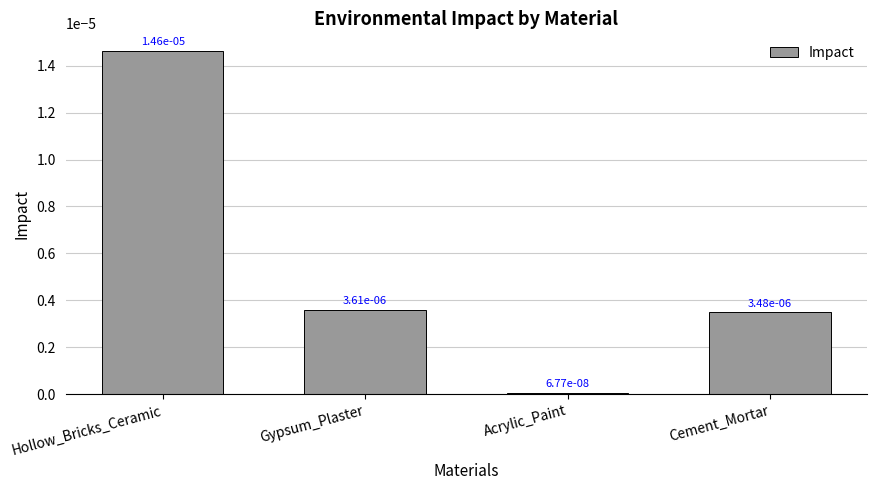

What position from the left is Cement_Mortar?

4